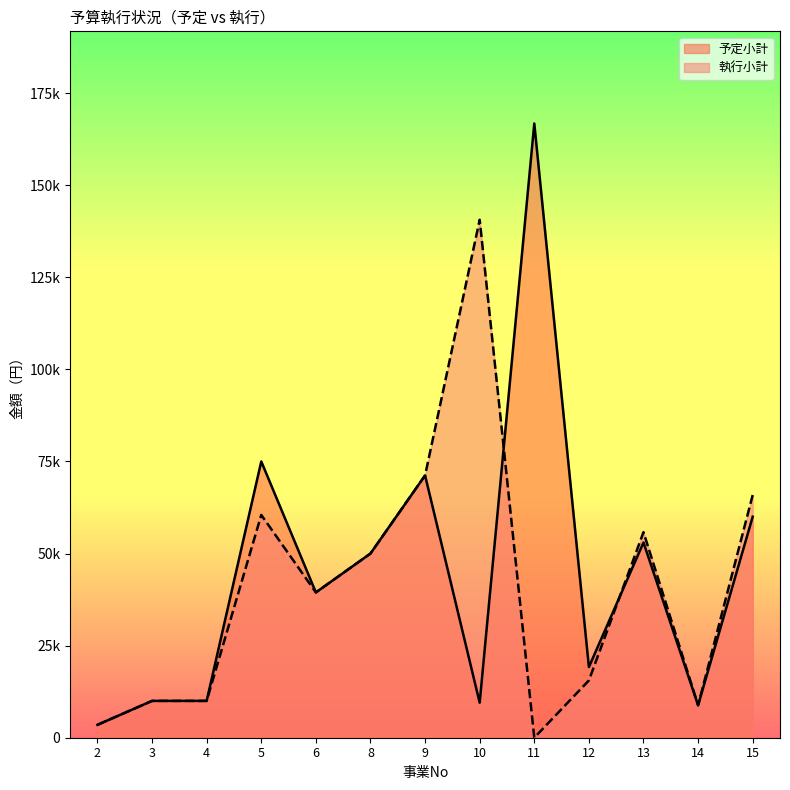

At 4, list the series in order from largest to smallest.

予定小計, 執行小計